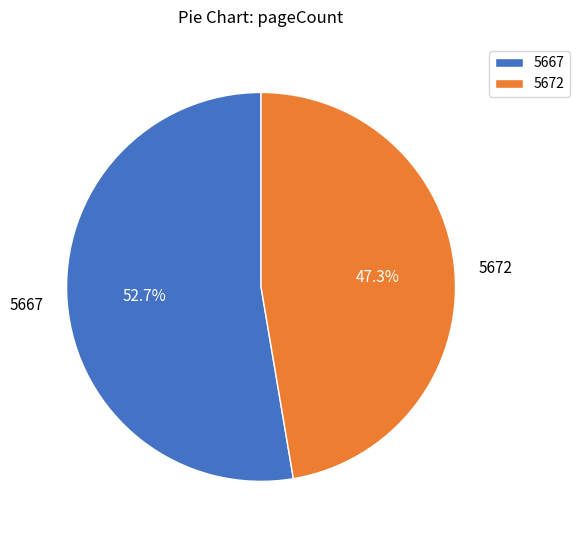

What percentage is NOT represented by 5672?

52.7%